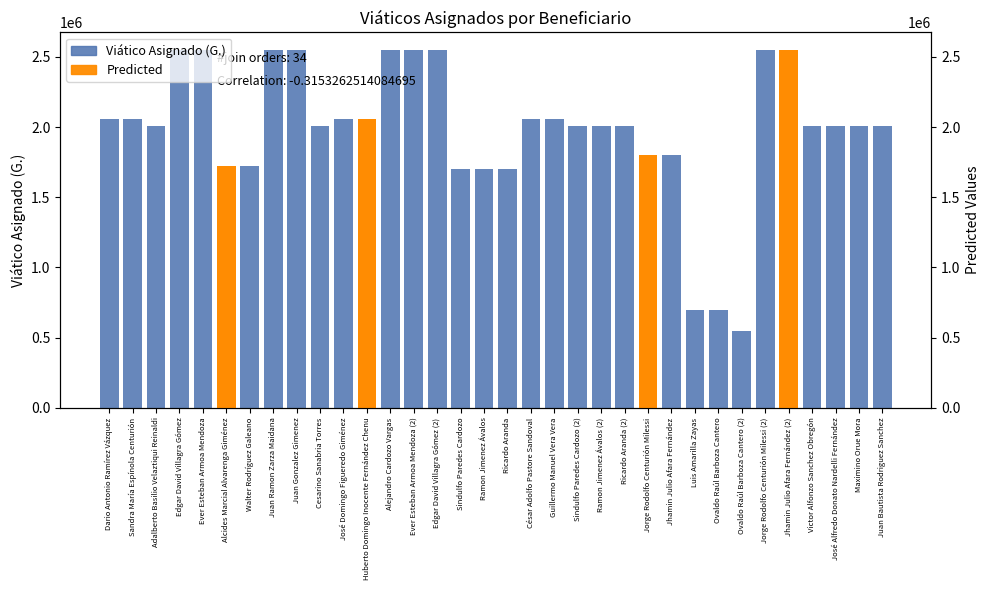

What is the label of the 1st bar from the right?

Juan Bautista Rodriguez Sanchez